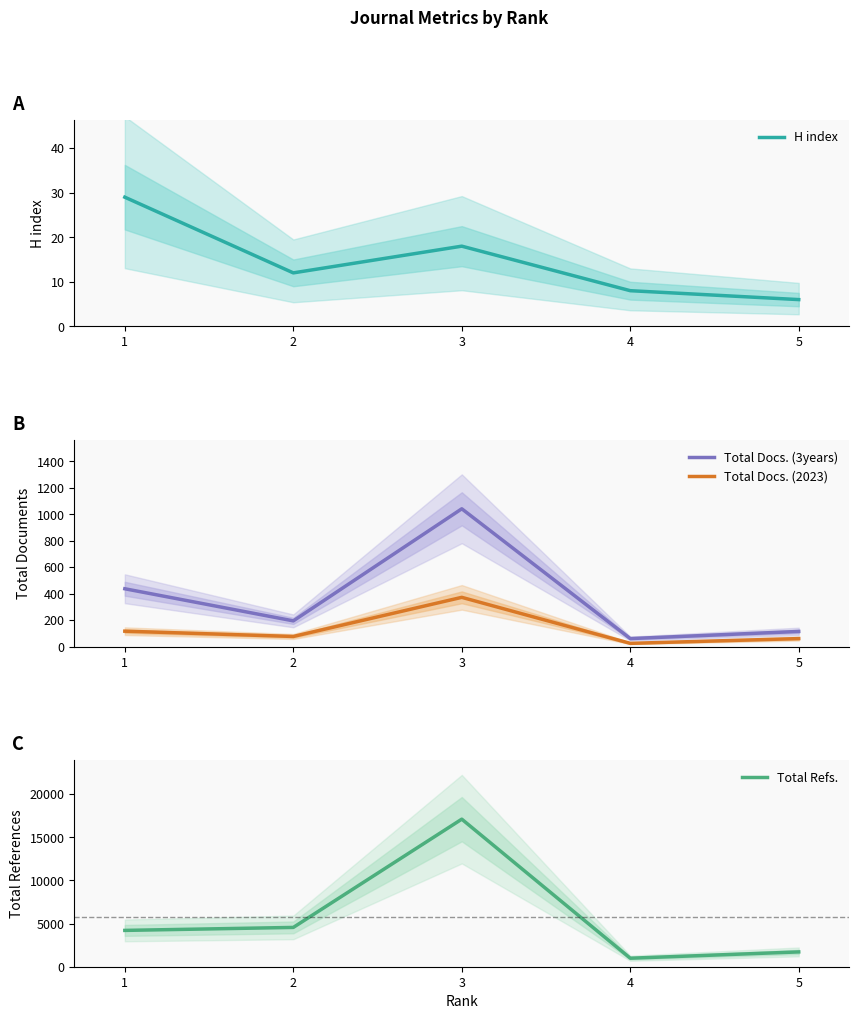

What is the difference between the highest and lowest values at 5?

1710